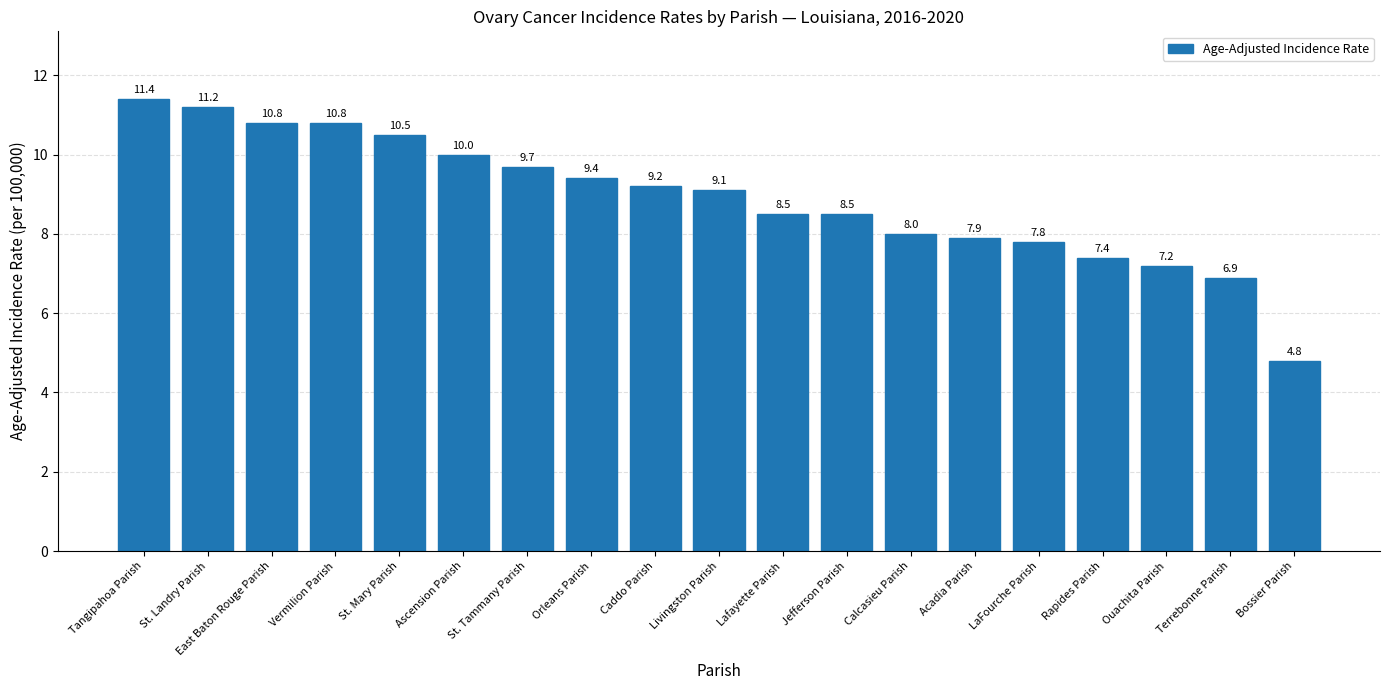

What is the greatest value displayed?

11.4